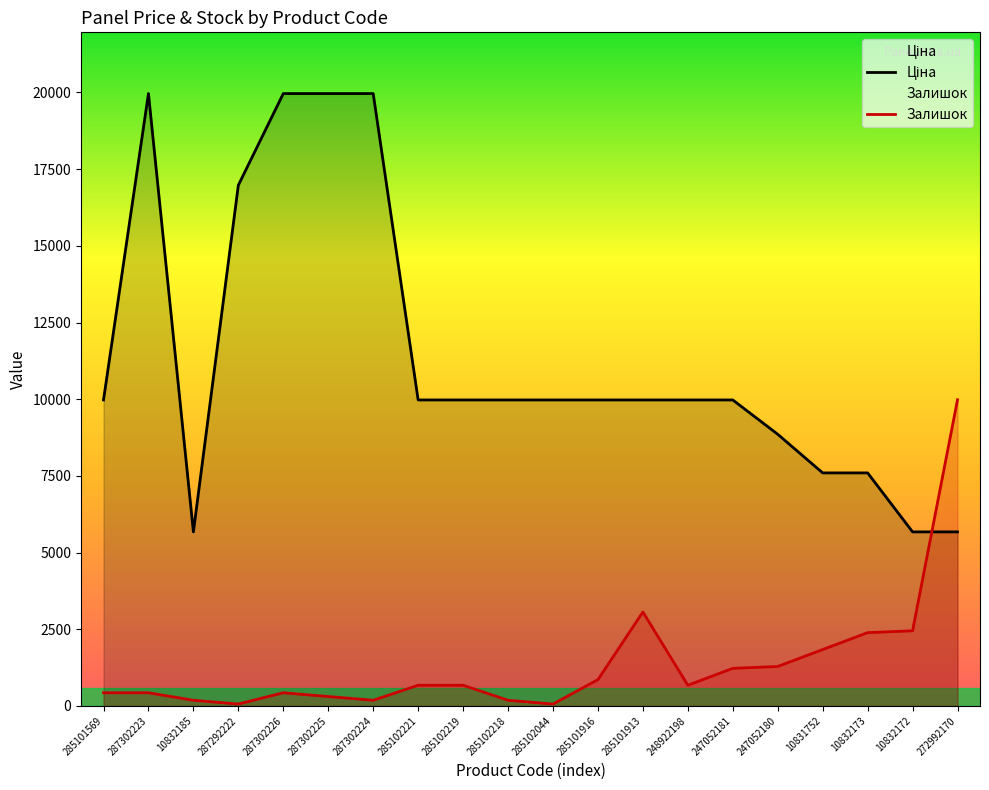

Where does the Залишок series first go above 673?

285102221